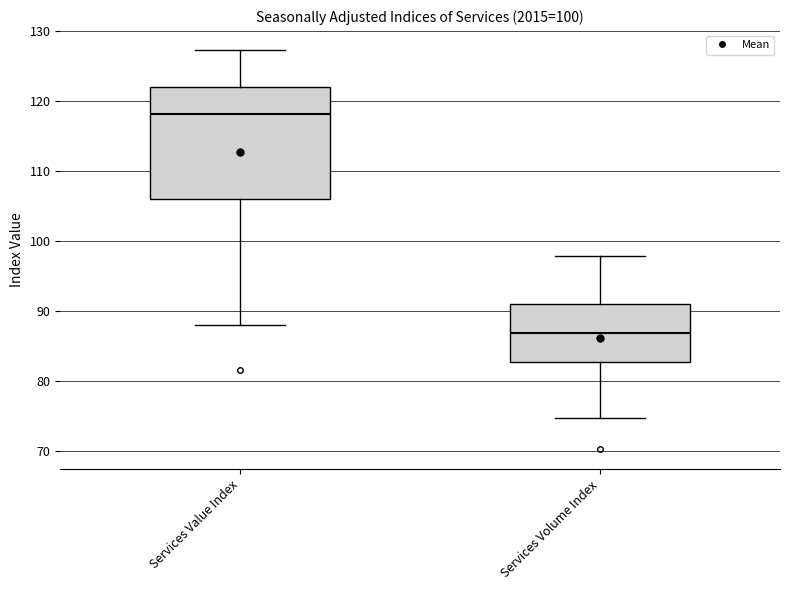

Comparing the boxes themselves (not the whiskers), which one is the tallest?

Services Value Index